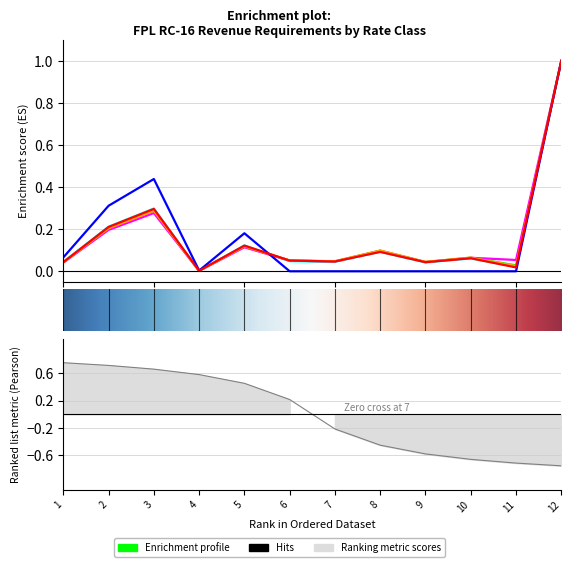

Which series has the largest range (max minus min)?

col_3 (CILC-1G)